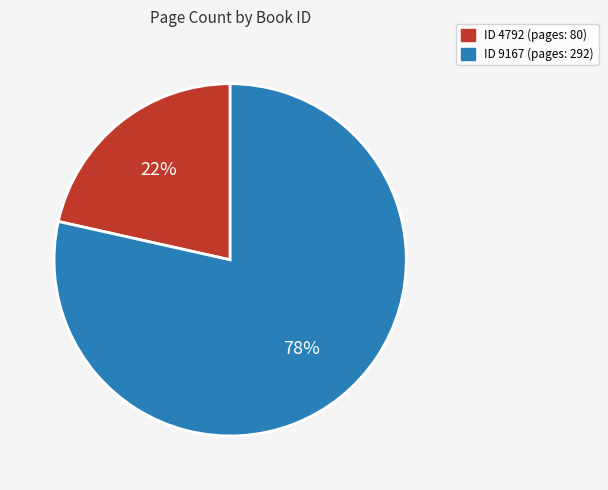

Do ID 9167 (pages: 292) and ID 4792 (pages: 80) together represent more than half of the pie?

Yes